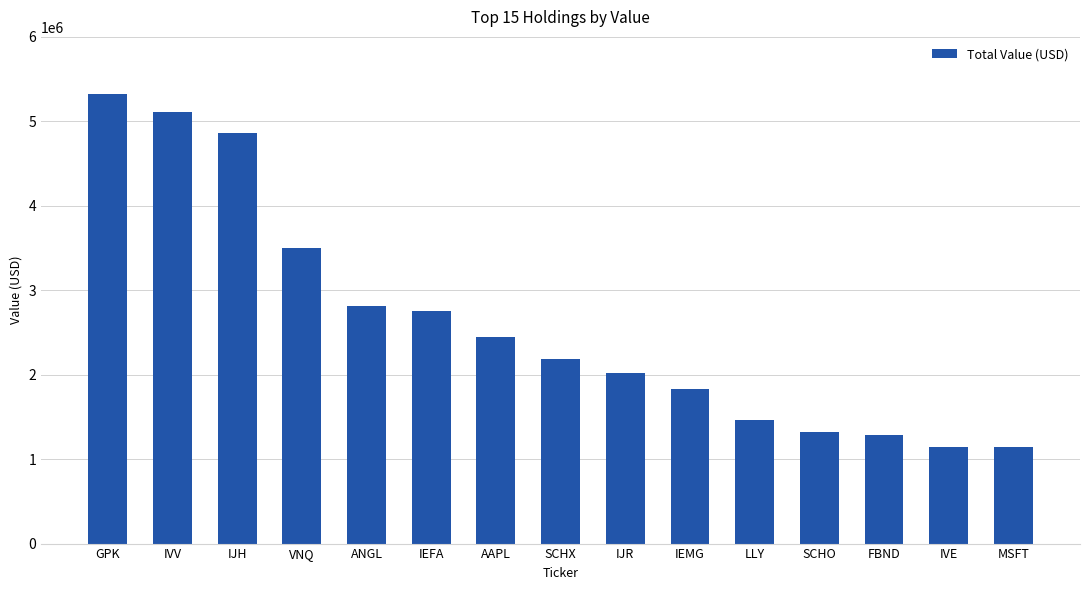

Which has a higher value, SCHO or IVE?

SCHO